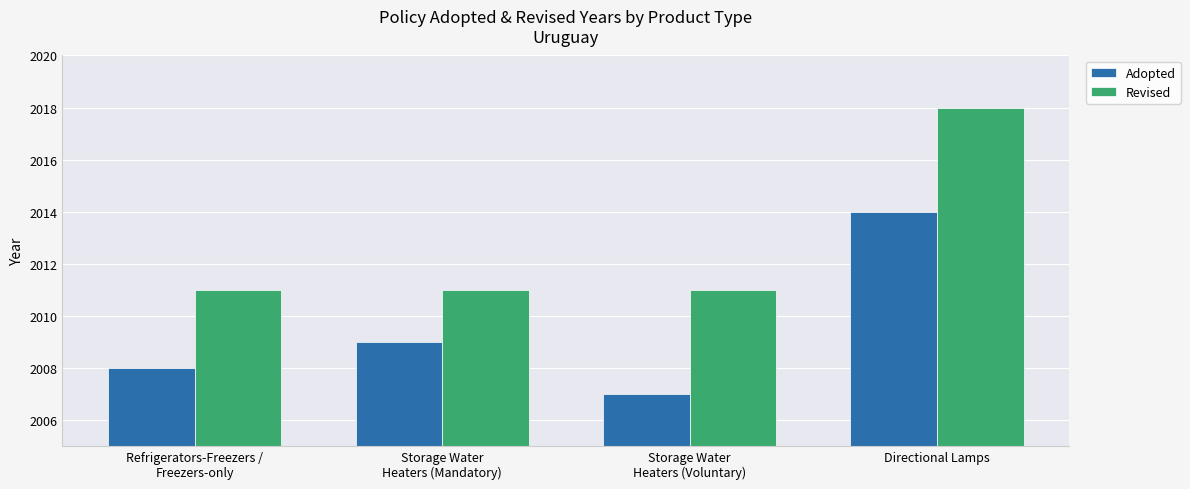

Reading right to left, what are all the values shown in this chart?

Adopted: 2014	2007	2009	2008
Revised: 2018	2011	2011	2011